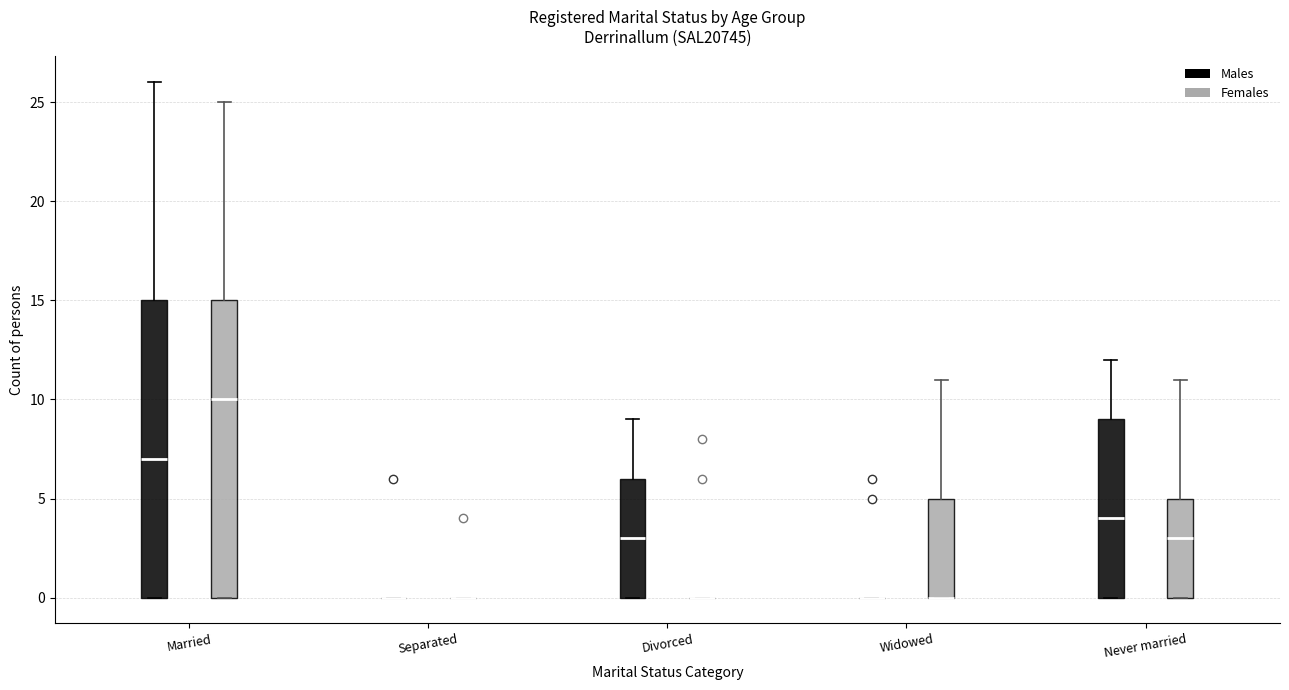

Reading left to right, read every box against the y-axis: the position of its median line, the range the box covers, and the ends of its whiskers. The values are not printed on the chart, so give them approximately, as read against the axis.

Married (Males): median 7, box 0 to 15, whiskers 0 to 26
Married (Females): median 10, box 0 to 15, whiskers 0 to 25
Separated (Males): box collapsed to a line at 0, whiskers 0 to 0
Separated (Females): box collapsed to a line at 0, whiskers 0 to 0
Divorced (Males): median 3, box 0 to 6, whiskers 0 to 9
Divorced (Females): box collapsed to a line at 0, whiskers 0 to 0
Widowed (Males): box collapsed to a line at 0, whiskers 0 to 0
Widowed (Females): median 0 (drawn on the box's lower edge), box 0 to 5, whiskers 0 to 11
Never married (Males): median 4, box 0 to 9, whiskers 0 to 12
Never married (Females): median 3, box 0 to 5, whiskers 0 to 11